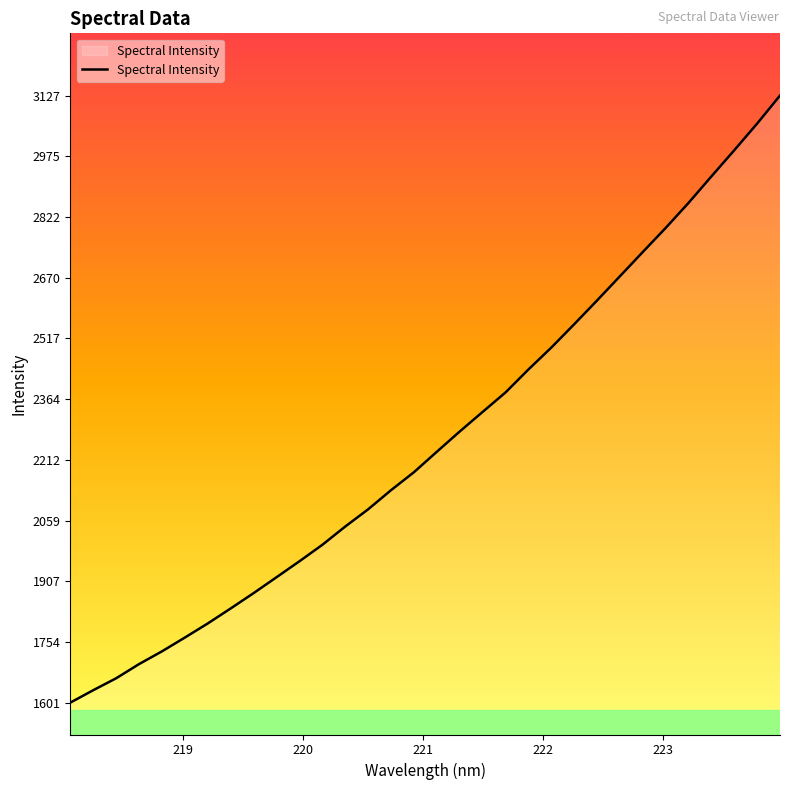

What is the smallest value displayed?

1601.4